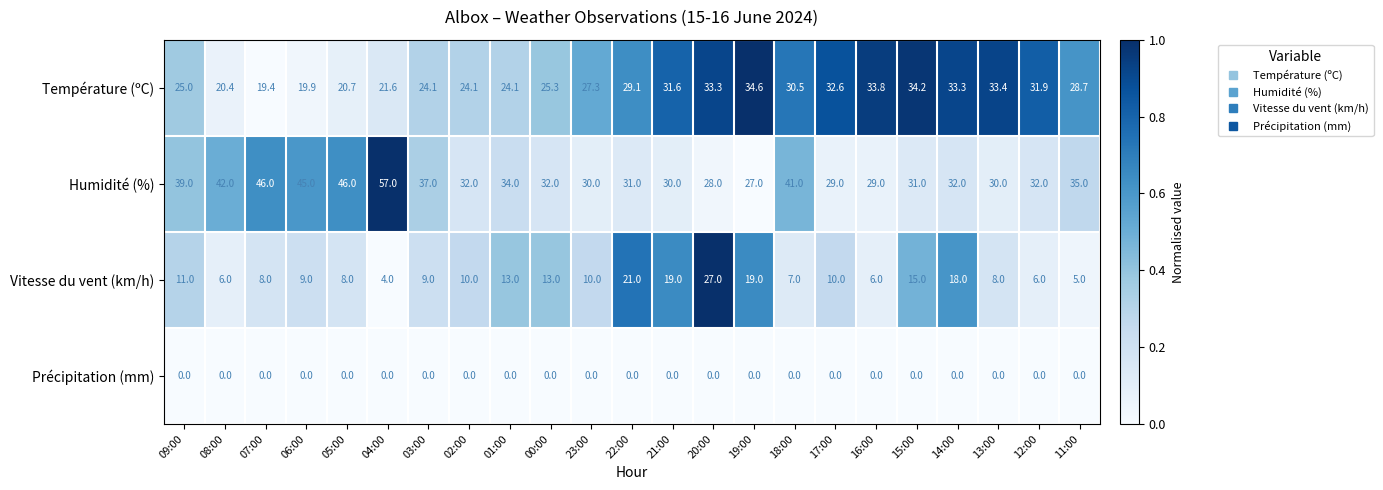

Is it true that Humidité (%) equals 73.0 at 18:00?

False